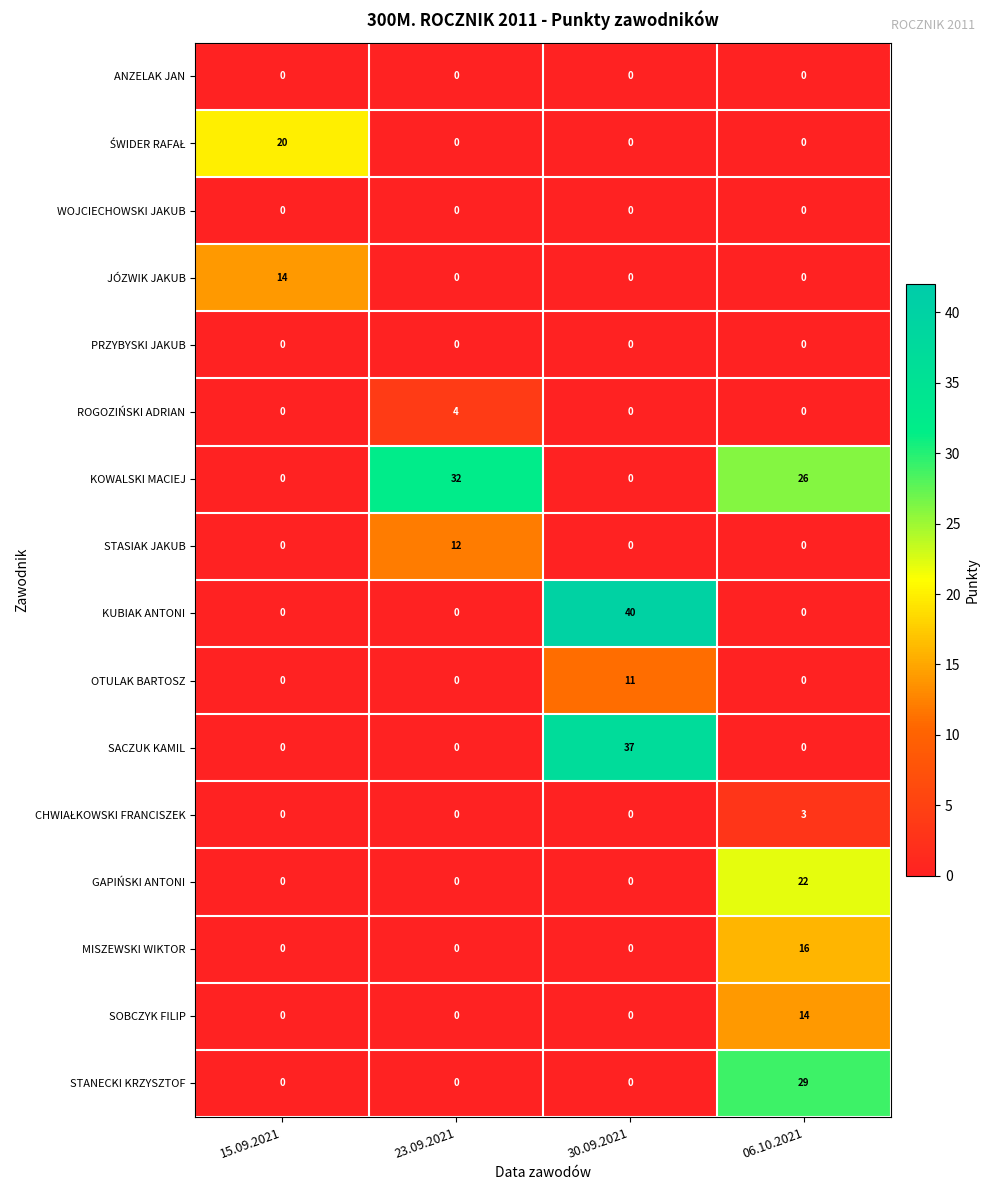

What is the difference between the highest and lowest values at 06.10.2021?

29